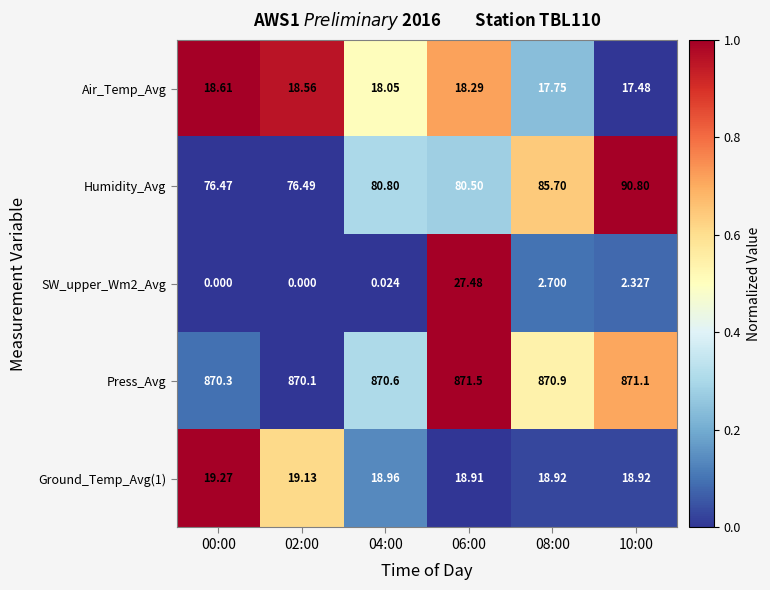

Count the number of data series in this chart.

5